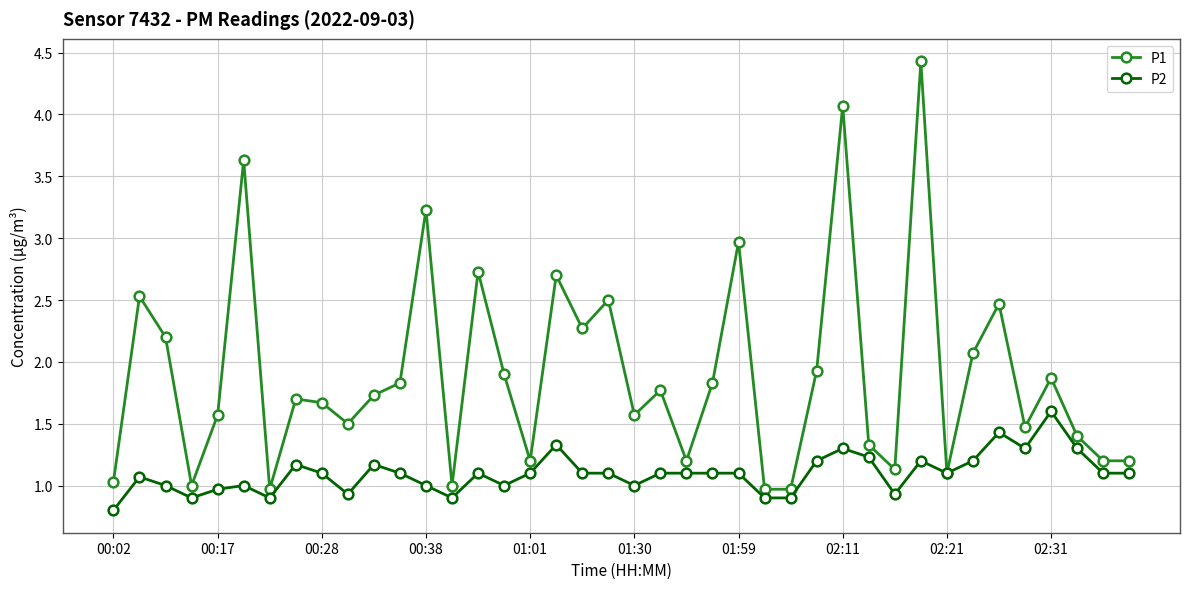

What are all the series names shown in the legend?

P1, P2